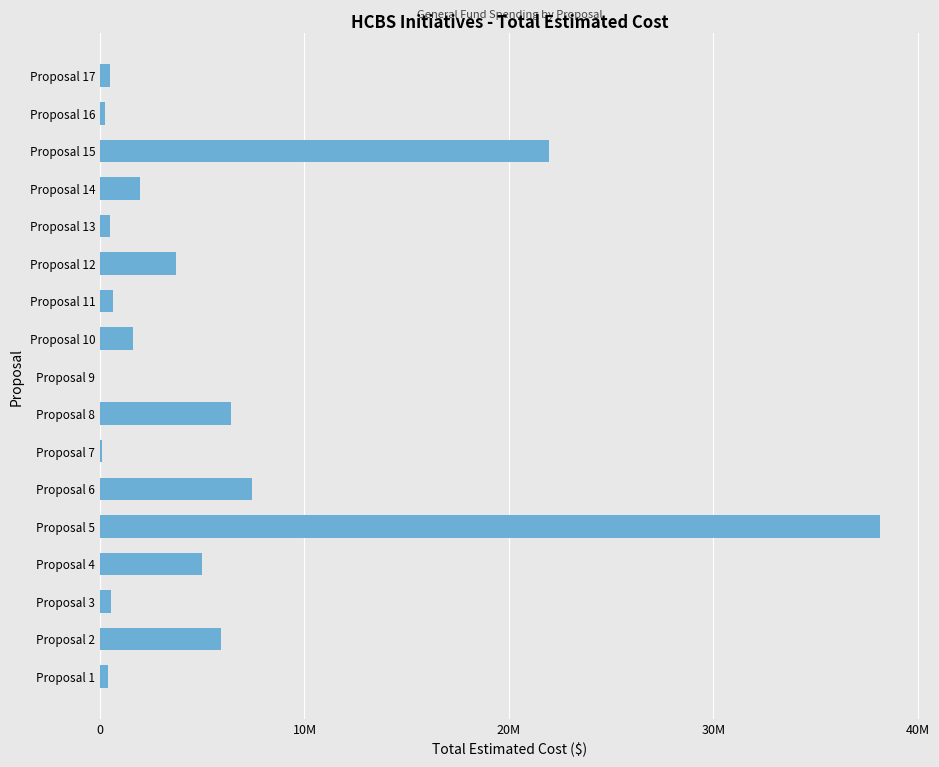

What is the sum of all values?

94985375